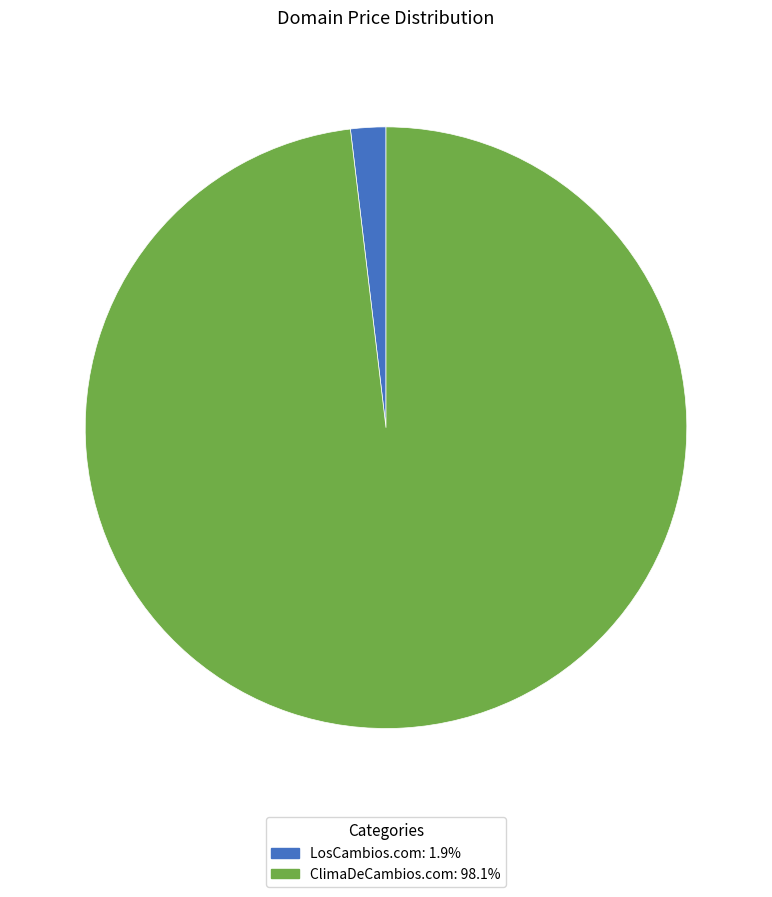

Is the sum of LosCambios.com and ClimaDeCambios.com greater than half?

Yes